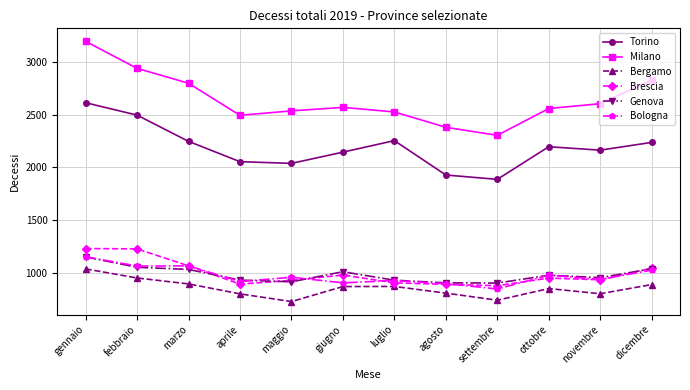

What is the maximum value for Bergamo?

1042